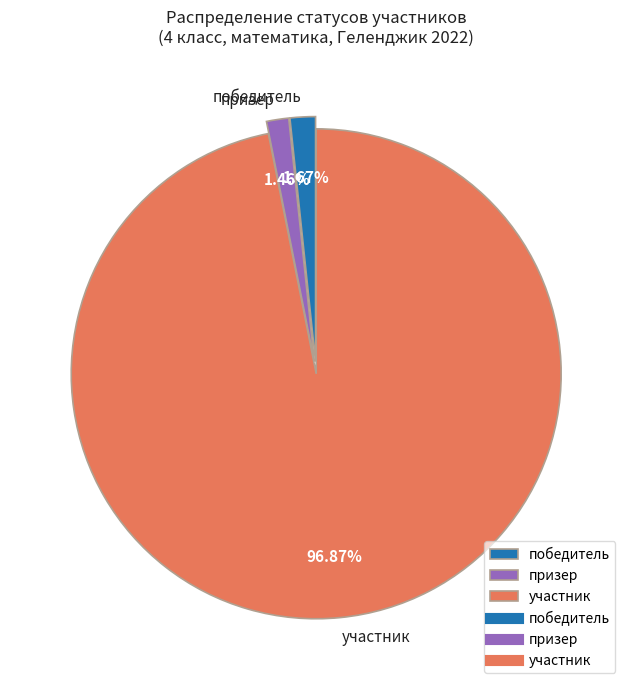

How much of the chart is everything except призер?

98.5%